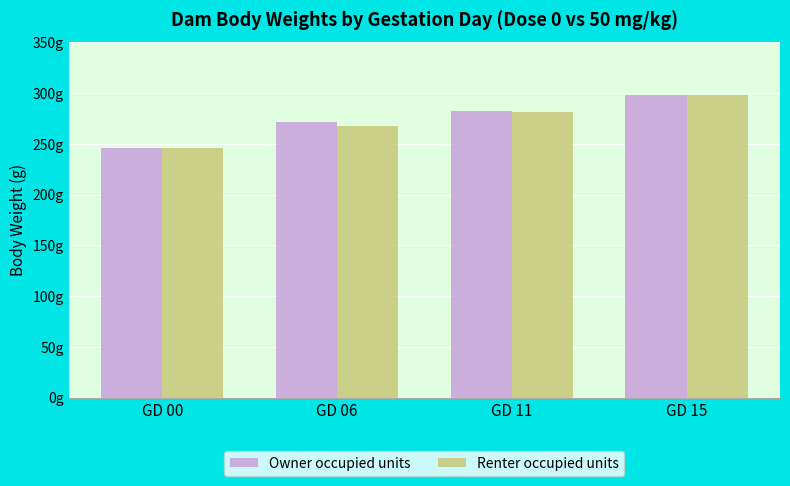

The Renter occupied units series shows 179.6 at GD 11. True or false?

False